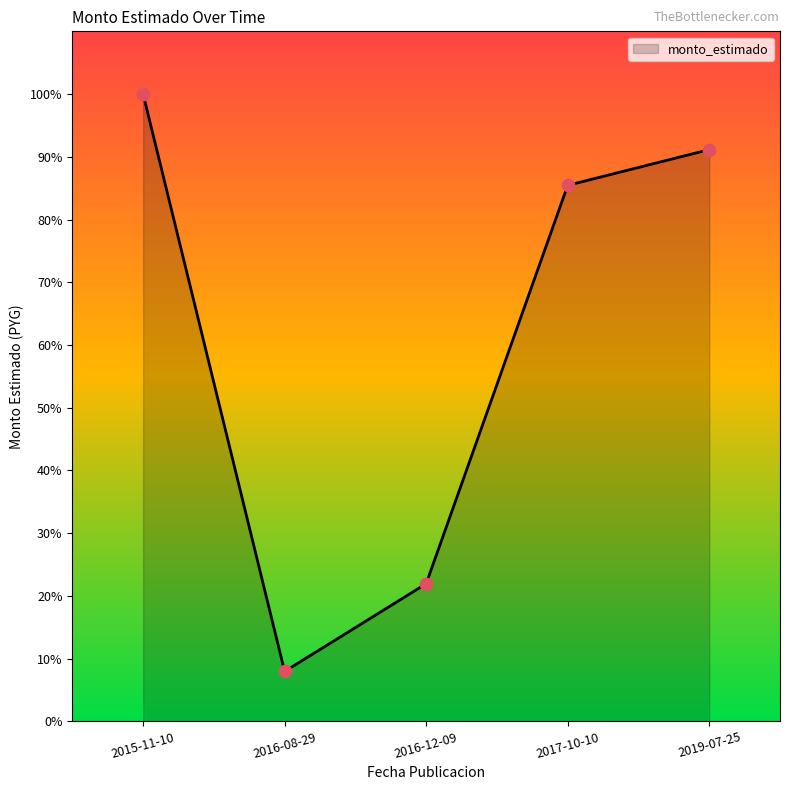

What is the change in value from 2017-10-10 to 2019-07-25?

+56390945